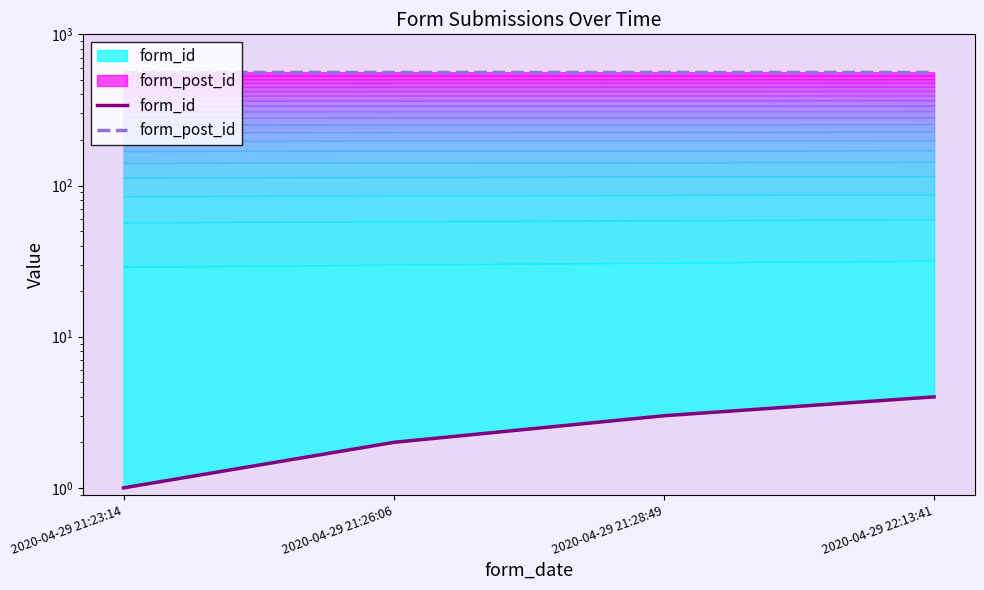

Reading left to right, extract all data points from this chart.

form_id: 2020-04-29 21:23:14=1	2020-04-29 21:26:06=2	2020-04-29 21:28:49=3	2020-04-29 22:13:41=4
form_post_id: 2020-04-29 21:23:14=561	2020-04-29 21:26:06=561	2020-04-29 21:28:49=561	2020-04-29 22:13:41=561